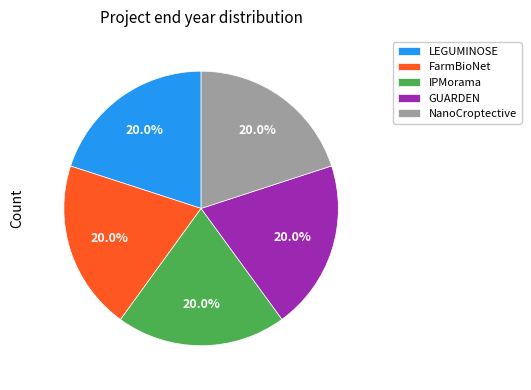

What percentage is NOT represented by FarmBioNet?

80.0%